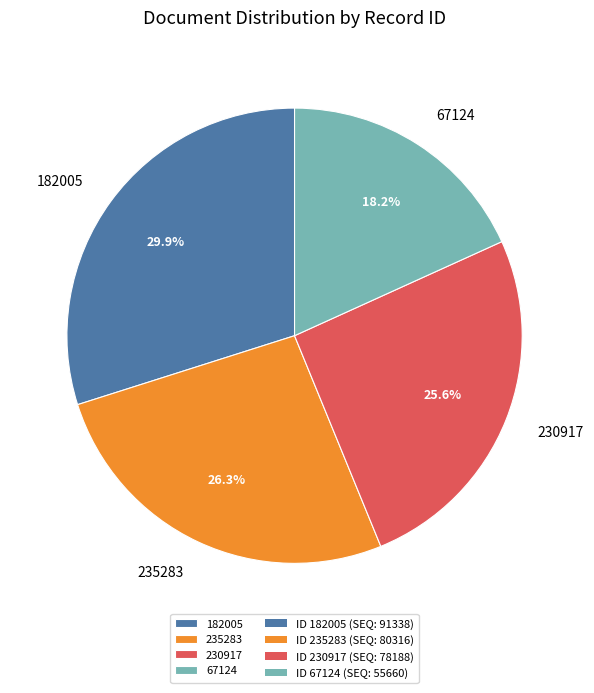

The 230917 slice represents 18% of the pie. True or false?

False